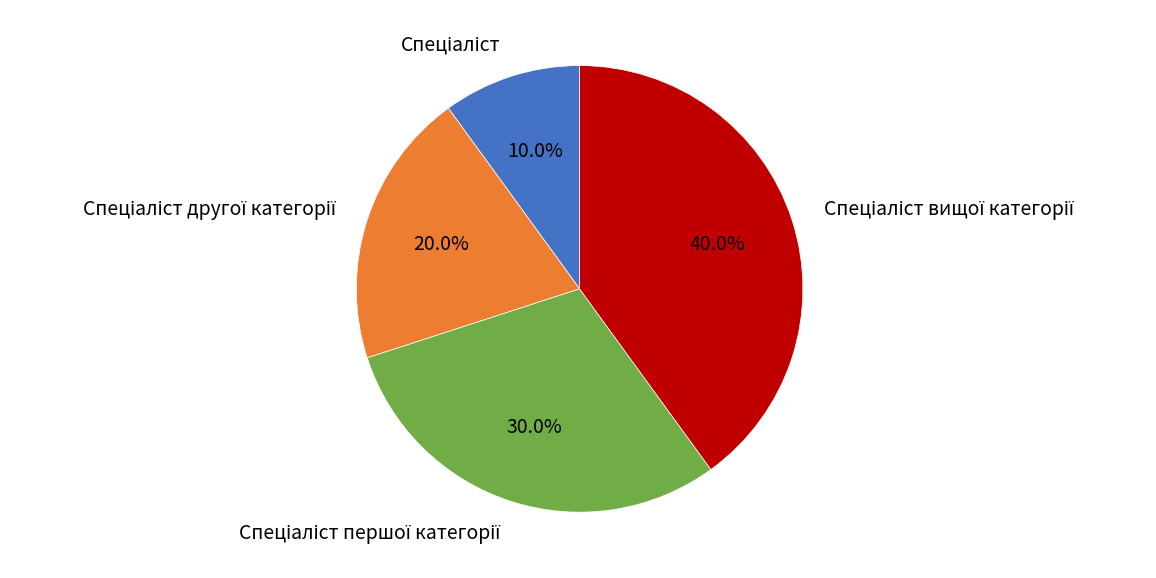

Is there a majority slice in this chart?

No